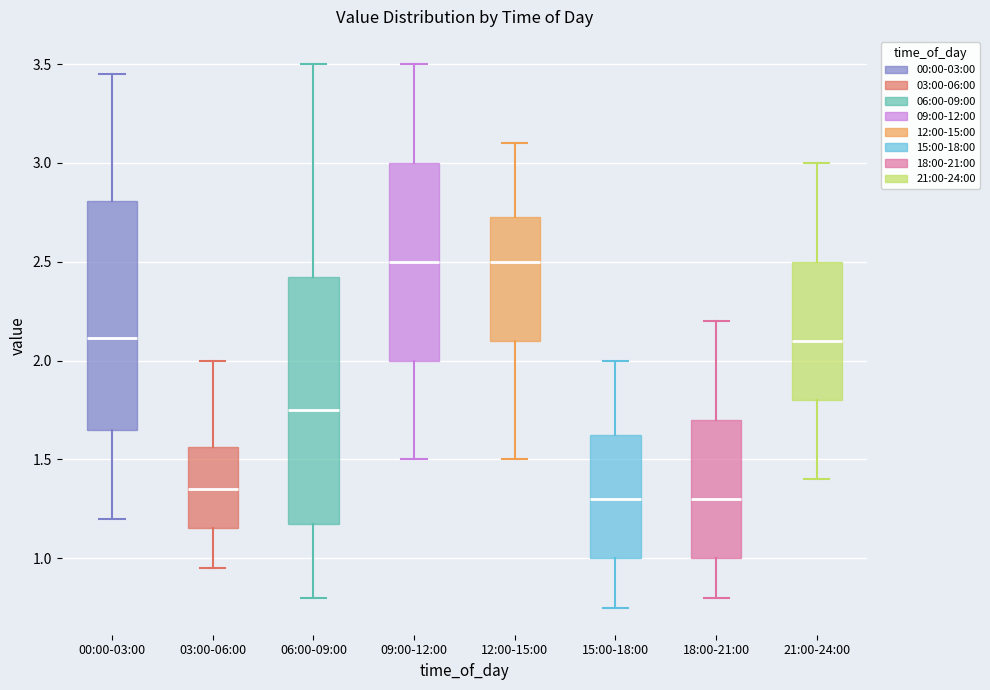

Reading left to right, transcribe this box plot: for each box, give where its median line is, the range the box spans, and where its two whiskers end, as read against the y-axis. The values are not printed on the chart, so give them approximately, as read against the axis.

00:00-03:00: median 2.10, box 1.65 to 2.80, whiskers 1.20 to 3.45
03:00-06:00: median 1.35, box 1.15 to 1.55, whiskers 0.95 to 2.00
06:00-09:00: median 1.75, box 1.20 to 2.45, whiskers 0.80 to 3.50
09:00-12:00: median 2.50, box 2.00 to 3.00, whiskers 1.50 to 3.50
12:00-15:00: median 2.50, box 2.10 to 2.75, whiskers 1.50 to 3.10
15:00-18:00: median 1.30, box 1.00 to 1.65, whiskers 0.75 to 2.00
18:00-21:00: median 1.30, box 1.00 to 1.70, whiskers 0.80 to 2.20
21:00-24:00: median 2.10, box 1.80 to 2.50, whiskers 1.40 to 3.00